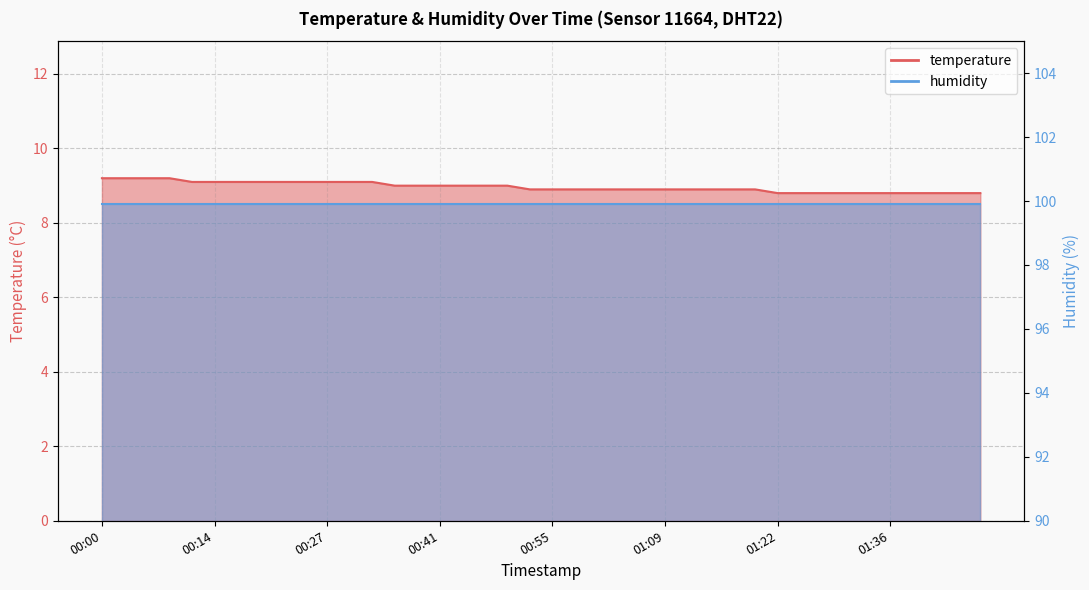

What is the difference between the maximum and second lowest values?

0.4